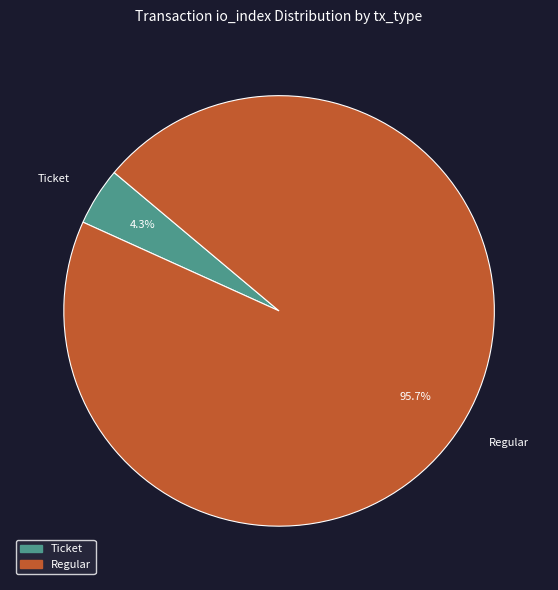

Which category has the biggest portion of the pie?

Regular